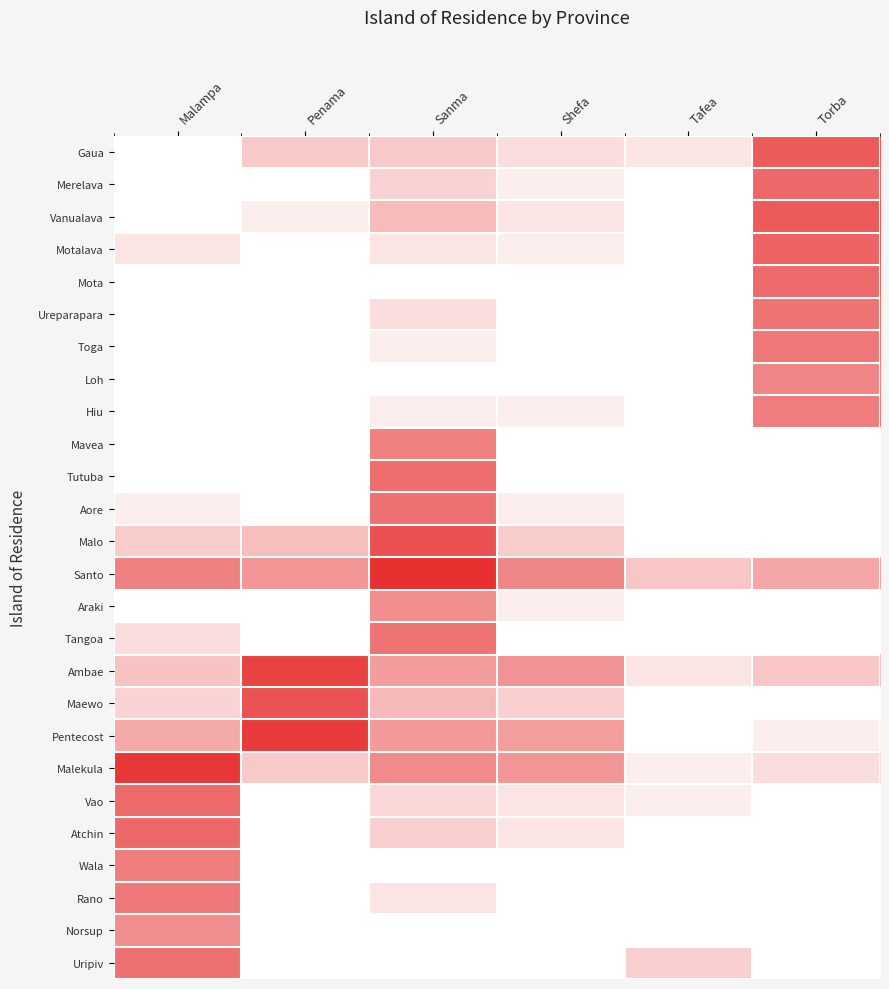

At Penama, list the series in order from largest to smallest.

Pentecost, Ambae, Maewo, Santo, Malo, Gaua, Malekula, Vanualava, Merelava, Motalava, Mota, Ureparapara, Toga, Loh, Hiu, Mavea, Tutuba, Aore, Araki, Tangoa, Vao, Atchin, Wala, Rano, Norsup, Uripiv